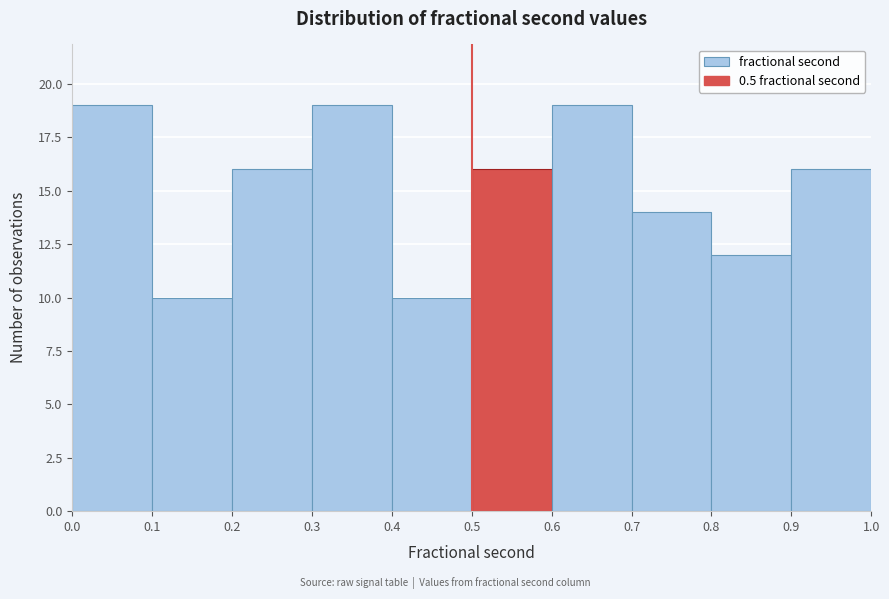

What is the height of the bar covering 0.6 to 0.7 on the x-axis? The values are not printed on the chart, so give them approximately, as read against the axis.

19